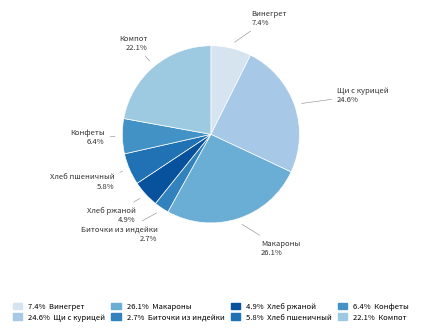

Count the number of slices in the pie.

8